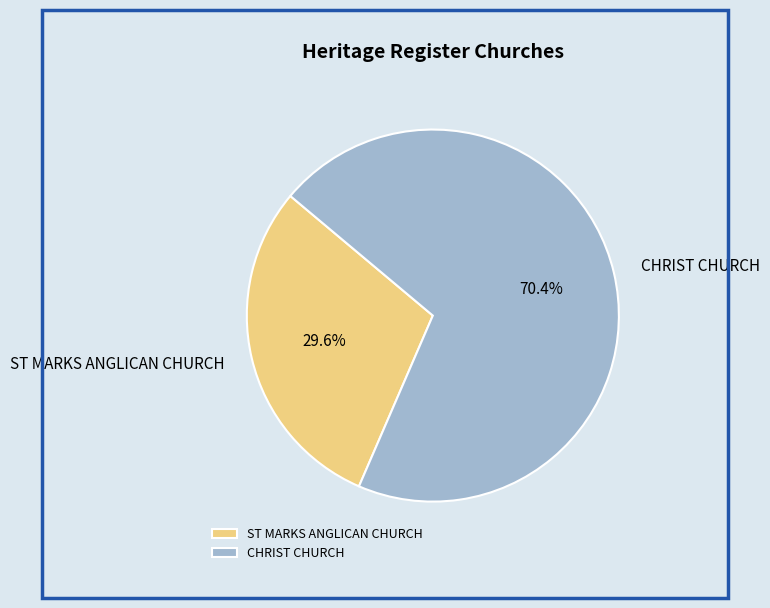

To the nearest percent, what percentage of the pie is CHRIST CHURCH?

70%